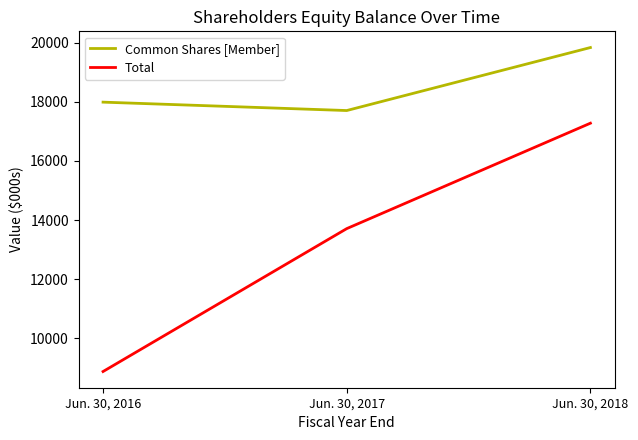

Which series has the largest total across all categories?

Common Shares [Member]